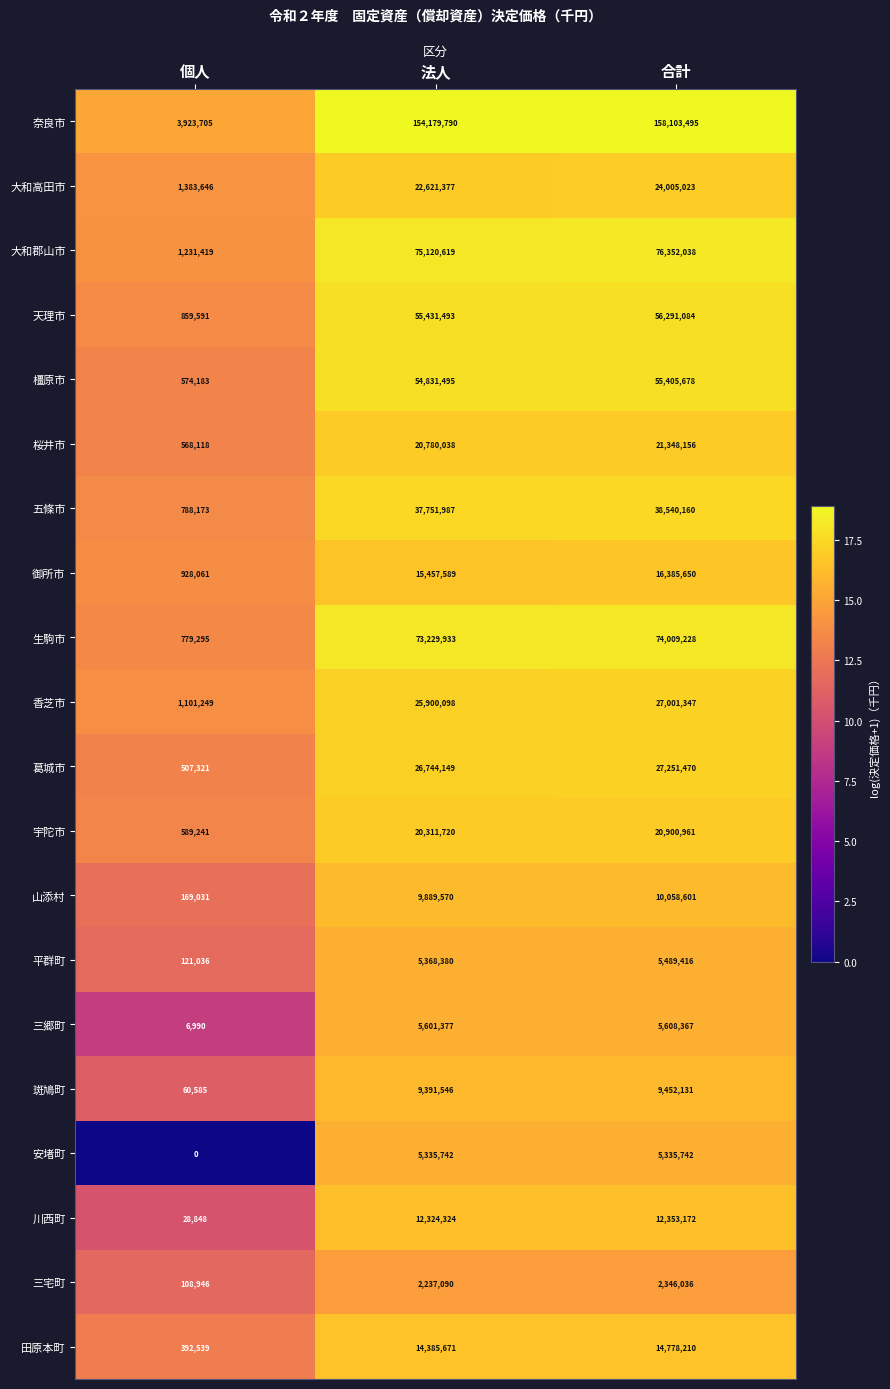

How many categories are shown in the chart?

3